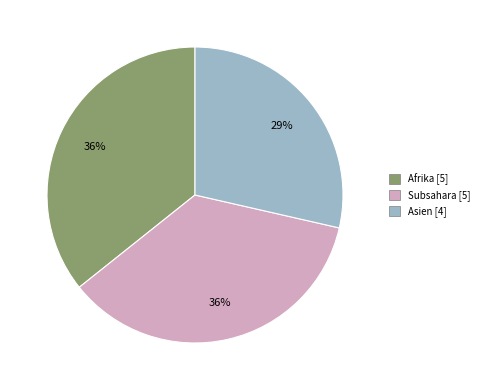

Is there any slice that represents more than half of the pie?

No